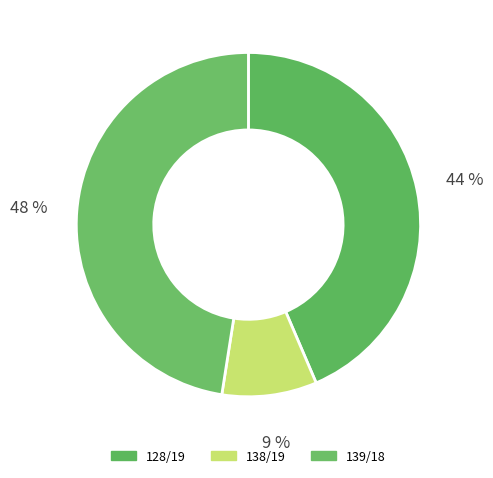

Rank the categories by value from highest to lowest.

139/18, 128/19, 138/19